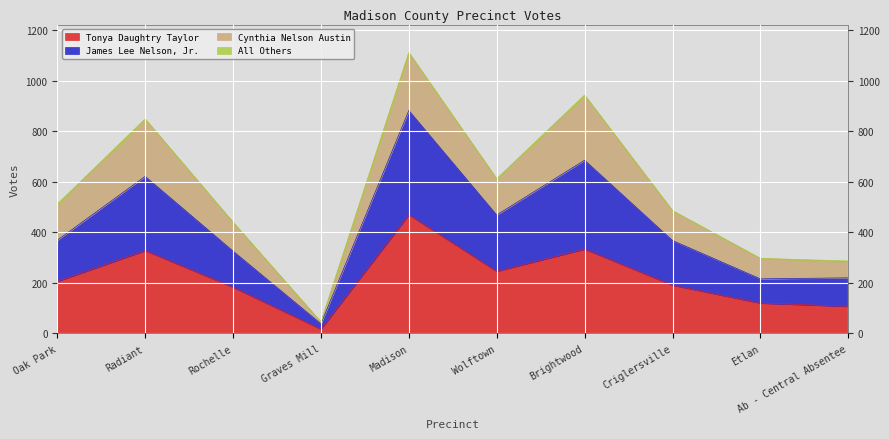

At which category is the sum across all series the highest?

Madison